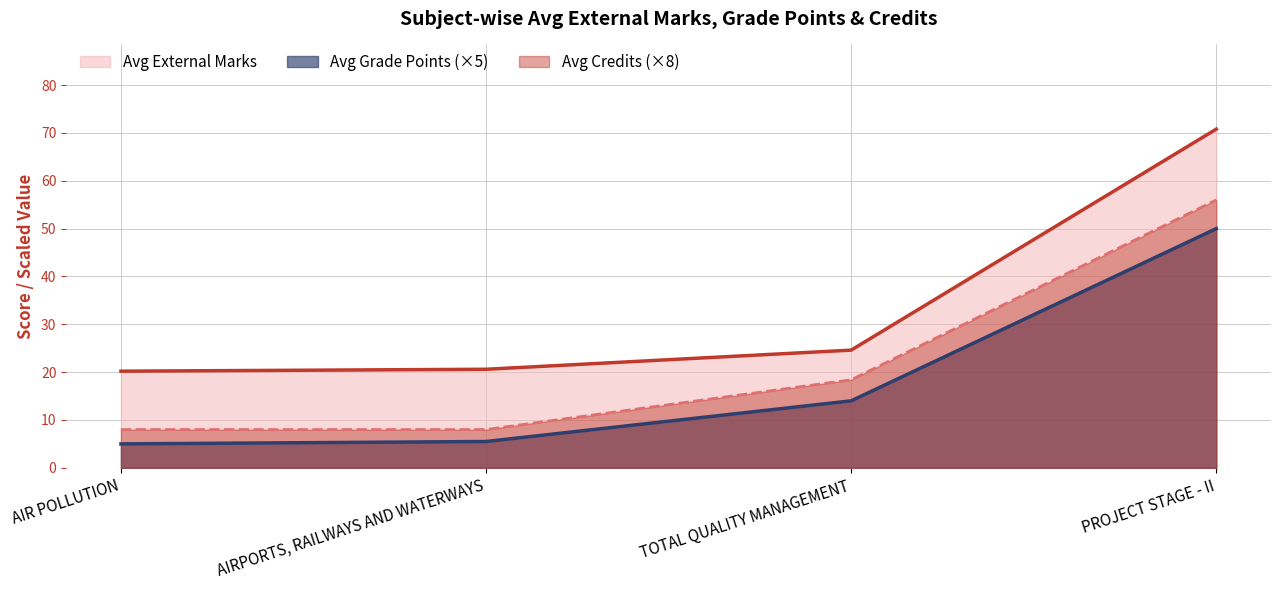

What are all the series names shown in the legend?

Avg External Marks, Avg Grade Points (×5), Avg Credits (×8)